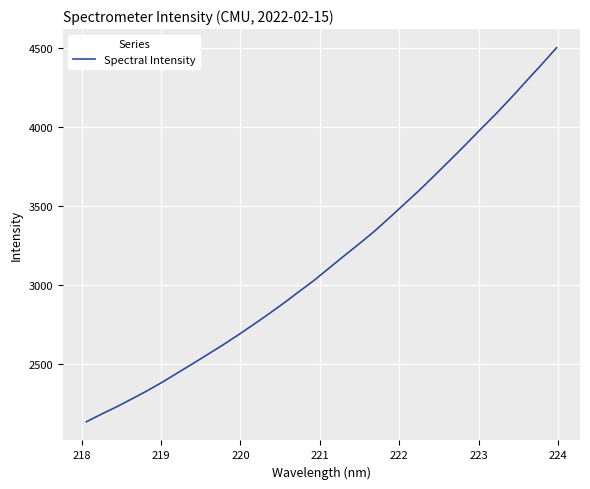

What is the difference between the maximum and minimum values?

2363.0